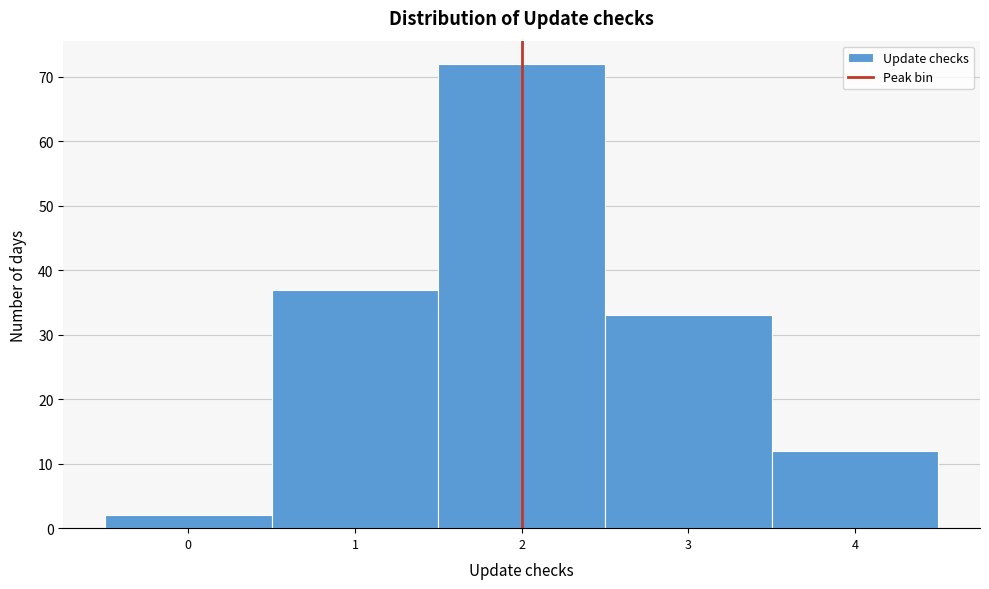

Reading left to right, transcribe this chart: for each bar, give the range it covers on the x-axis and its height. The values are not printed on the chart, so give them approximately, as read against the axis.

-0.5 to 0.5: 2
0.5 to 1.5: 37
1.5 to 2.5: 72
2.5 to 3.5: 33
3.5 to 4.5: 12